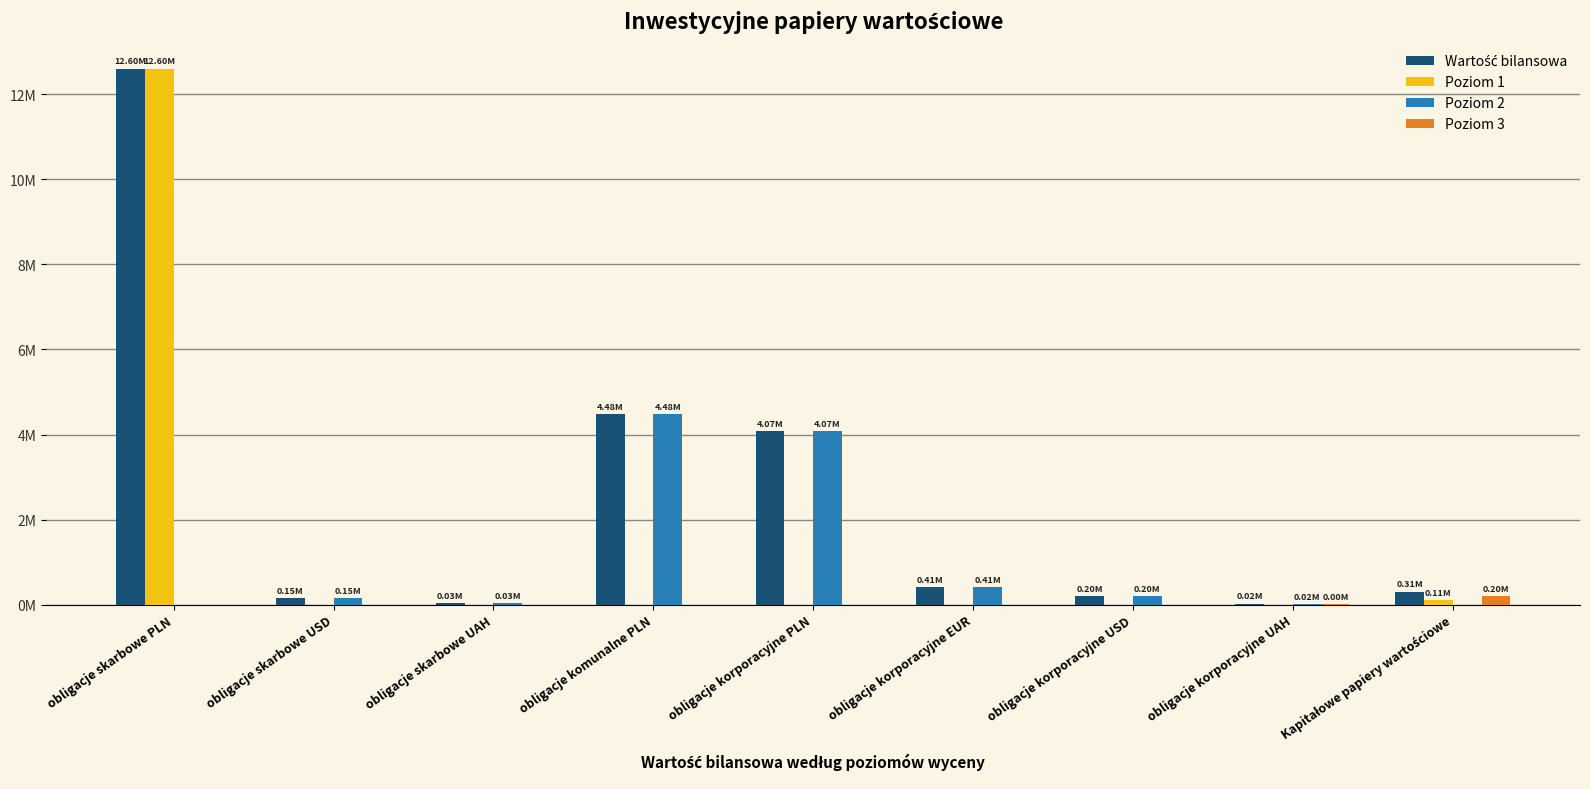

What is the total value across all series at obligacje korporacyjne EUR?

813664